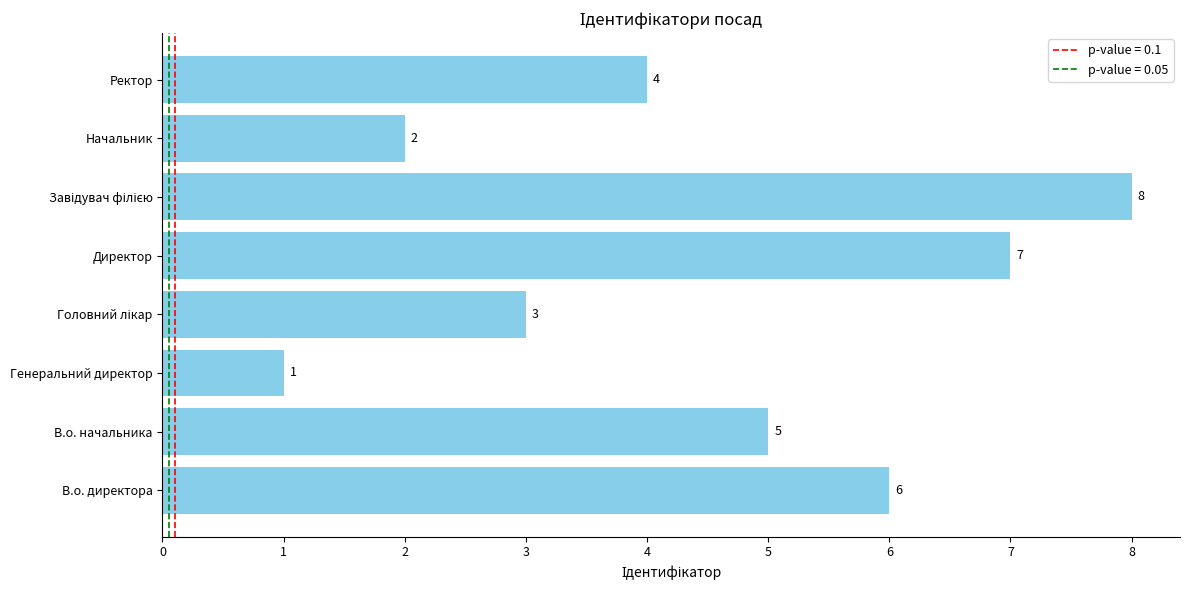

True or false: the data shows 2 at Генеральний директор.

False